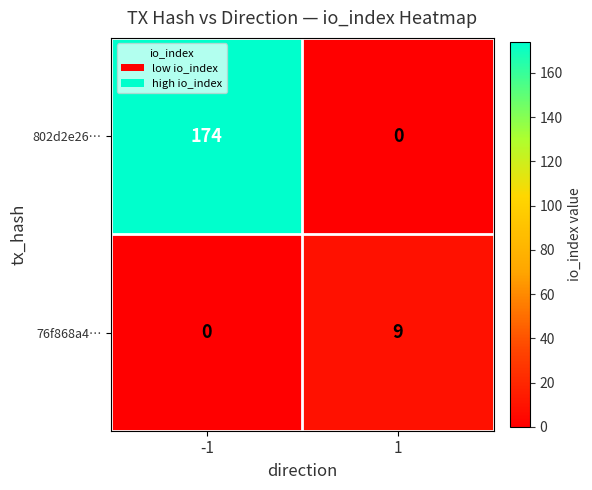

True or false: 76f868a4… has a value of 2 at 1.

False